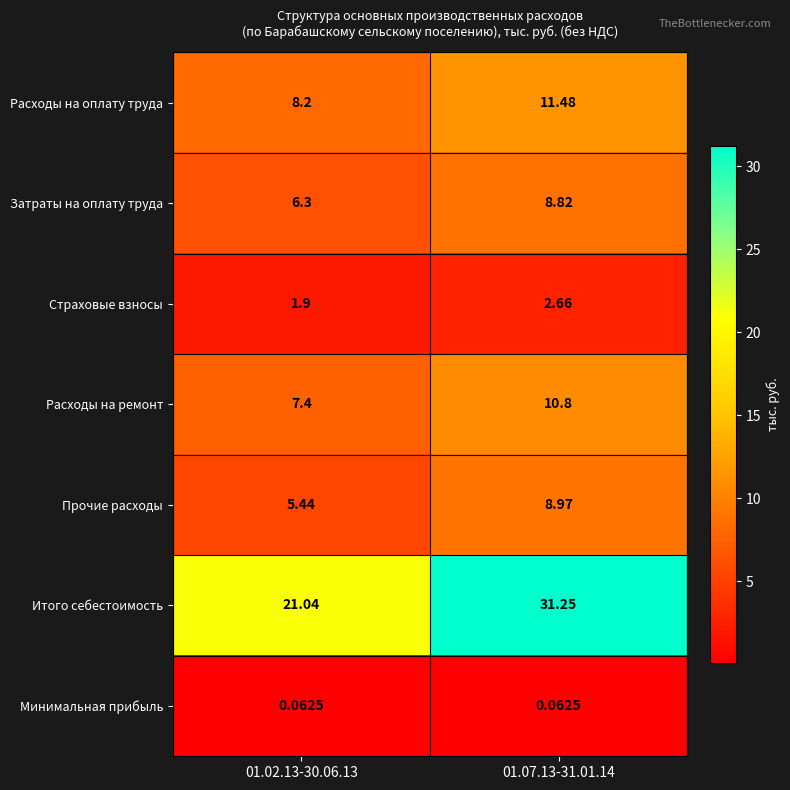

At 01.07.13-31.01.14, list the series in order from largest to smallest.

Итого себестоимость, Расходы на оплату труда, Расходы на ремонт, Прочие расходы, Затраты на оплату труда, Страховые взносы, Минимальная прибыль